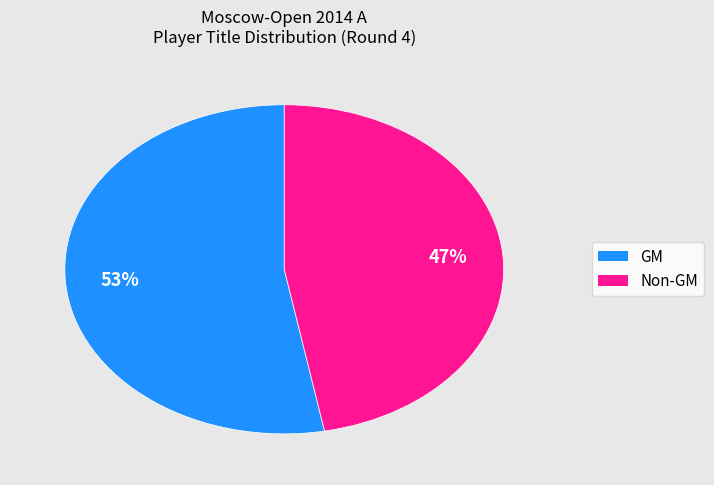

To the nearest percent, what is the difference between the largest and smallest slice percentages?

6%